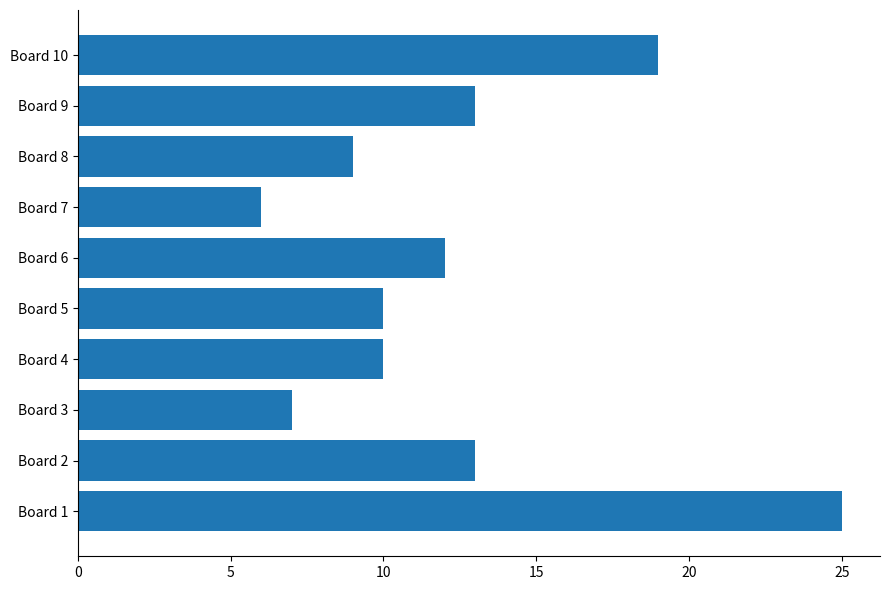

What is the difference between the maximum and minimum values?

19